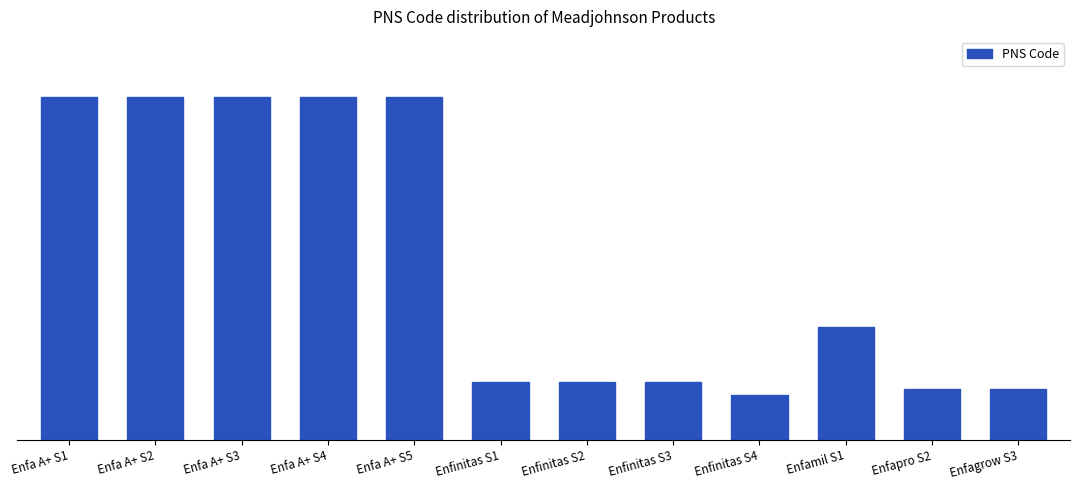

Does the chart contain any negative values?

No